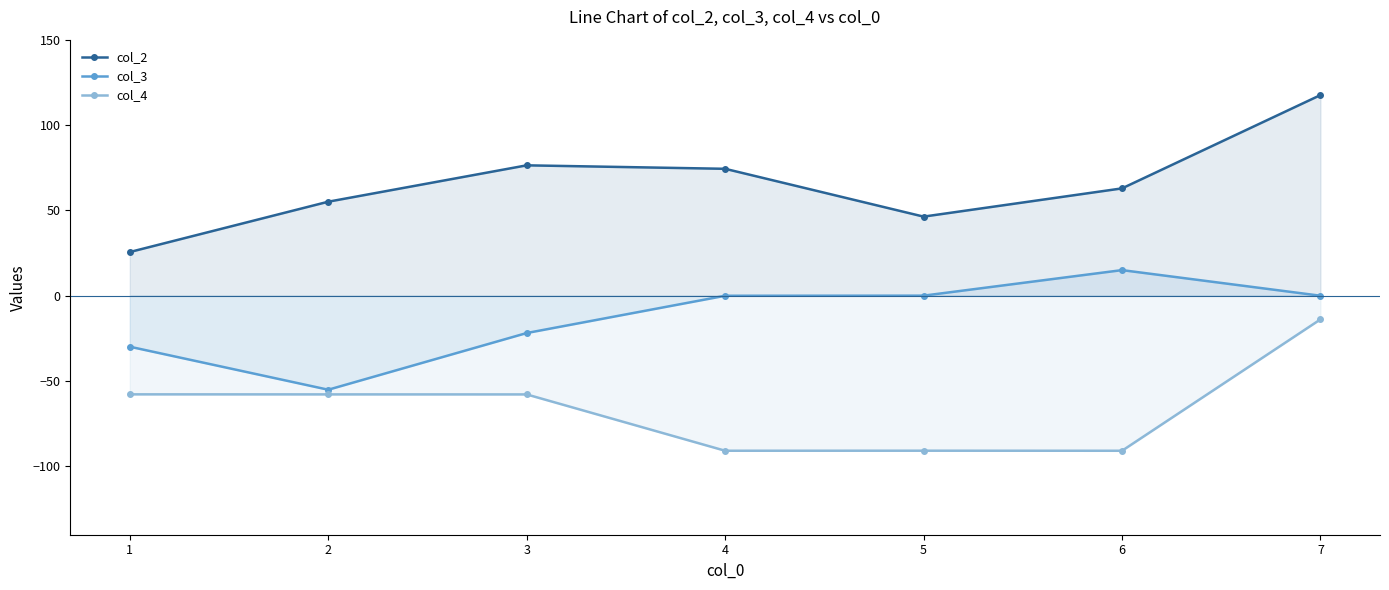

Where is the first local minimum for col_3?

2